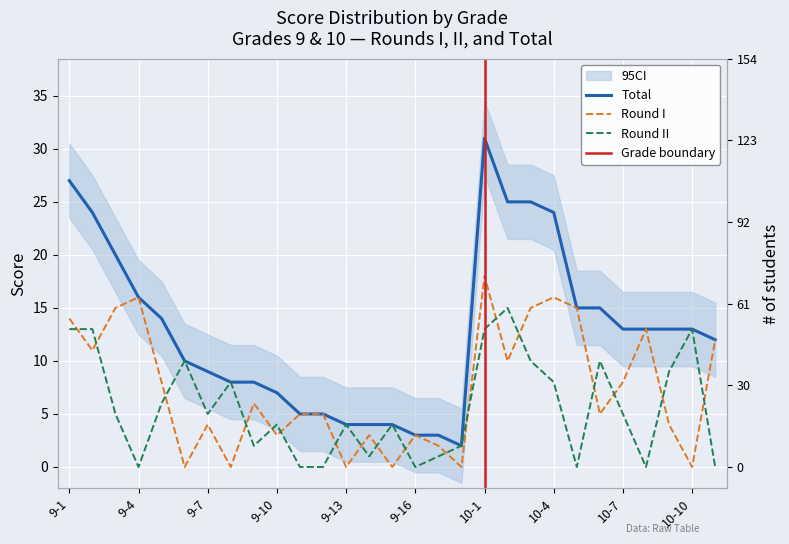

What is the difference between the highest and lowest values at 9-14?

3